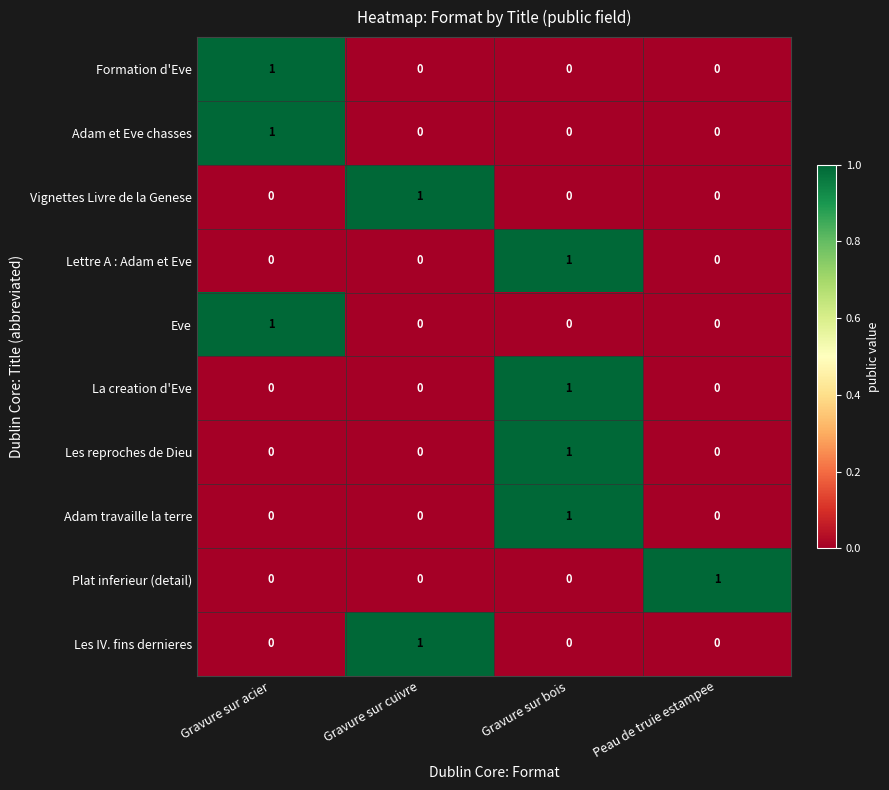

At which category is the sum across all series the highest?

Gravure sur bois